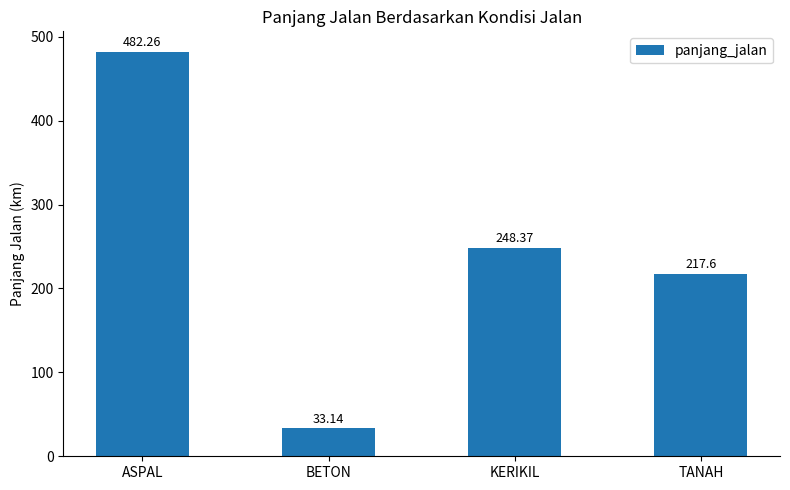

What is the sum of the values at TANAH and KERIKIL?

466.0